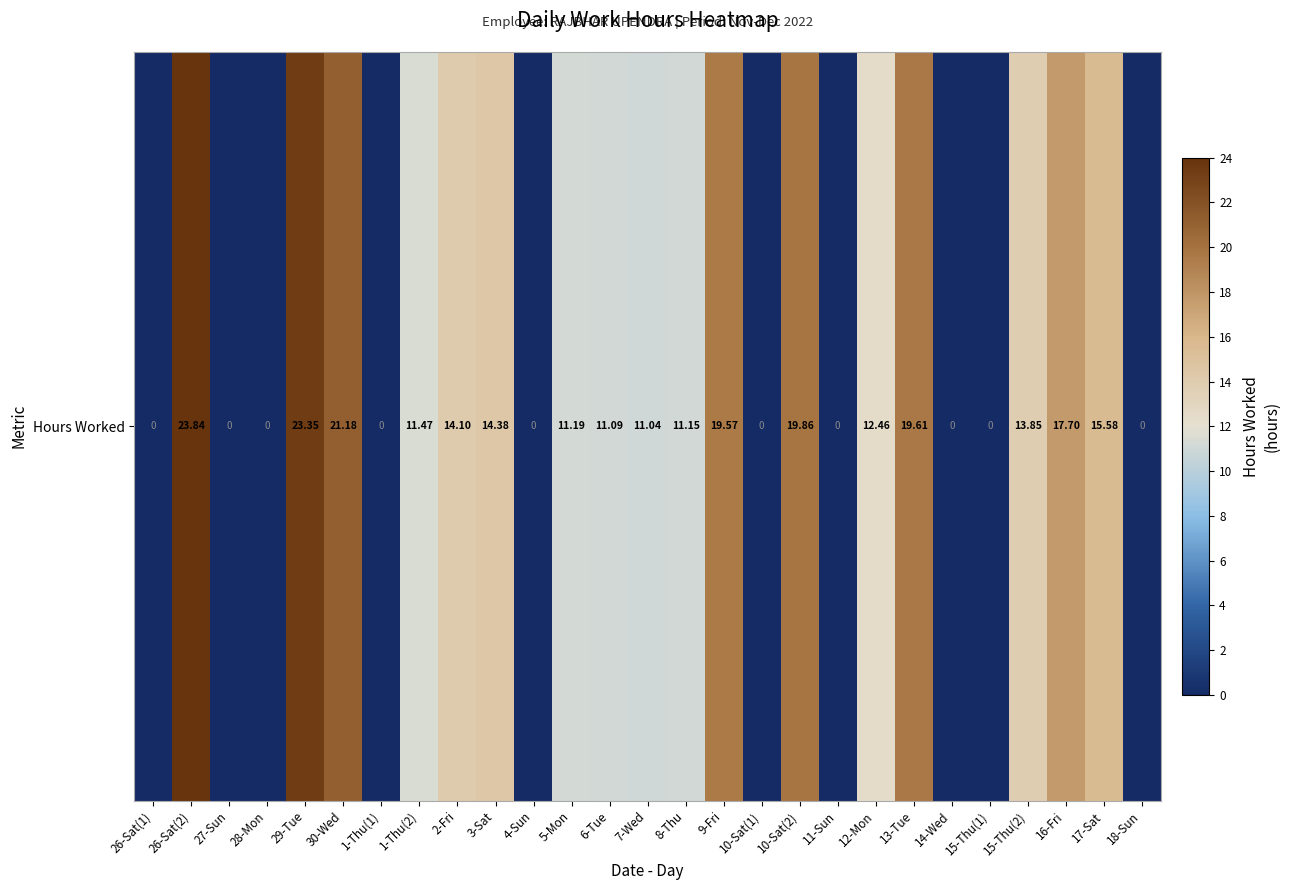

What is the difference between the second highest and minimum values?

23.4